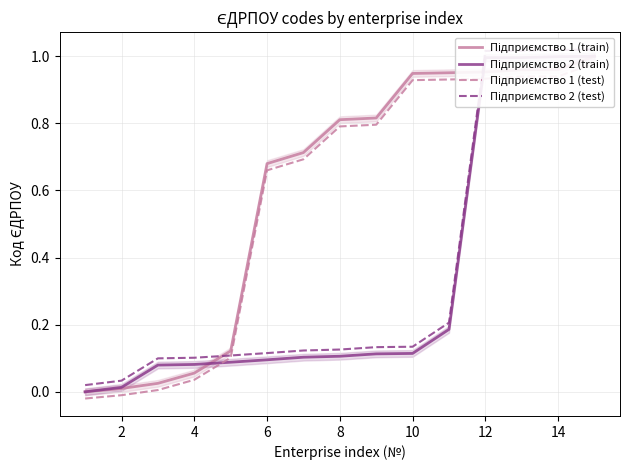

What is the label of the 13th point from the right?

4